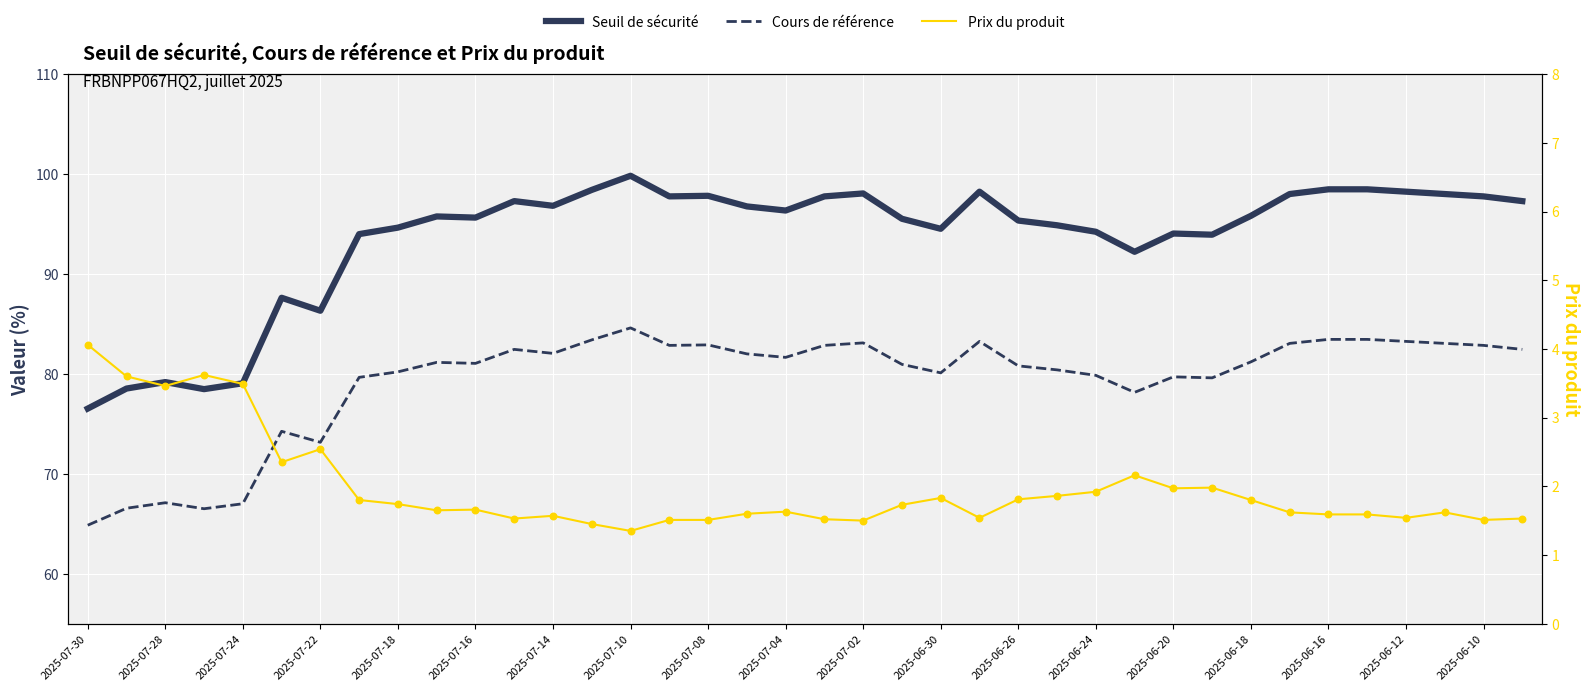

Which series reaches the minimum Y coordinate?

Prix du produit